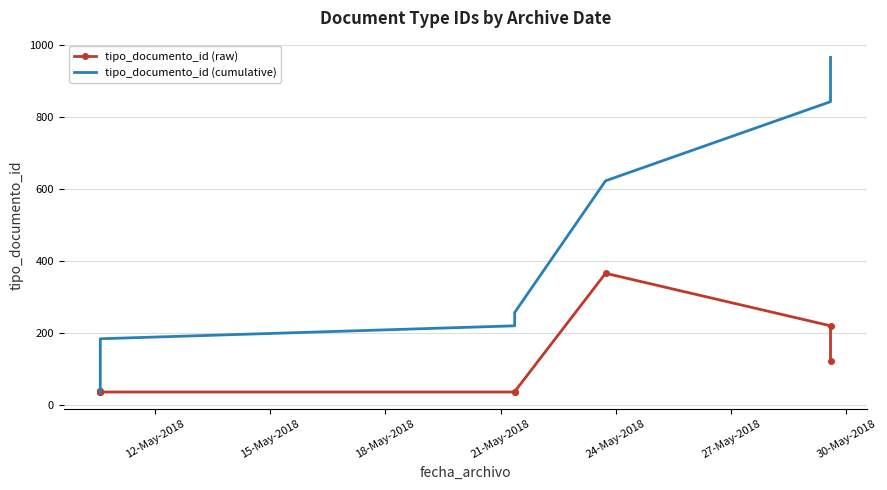

True or false: tipo_documento_id (raw) and tipo_documento_id (cumulative) cross at least once.

False